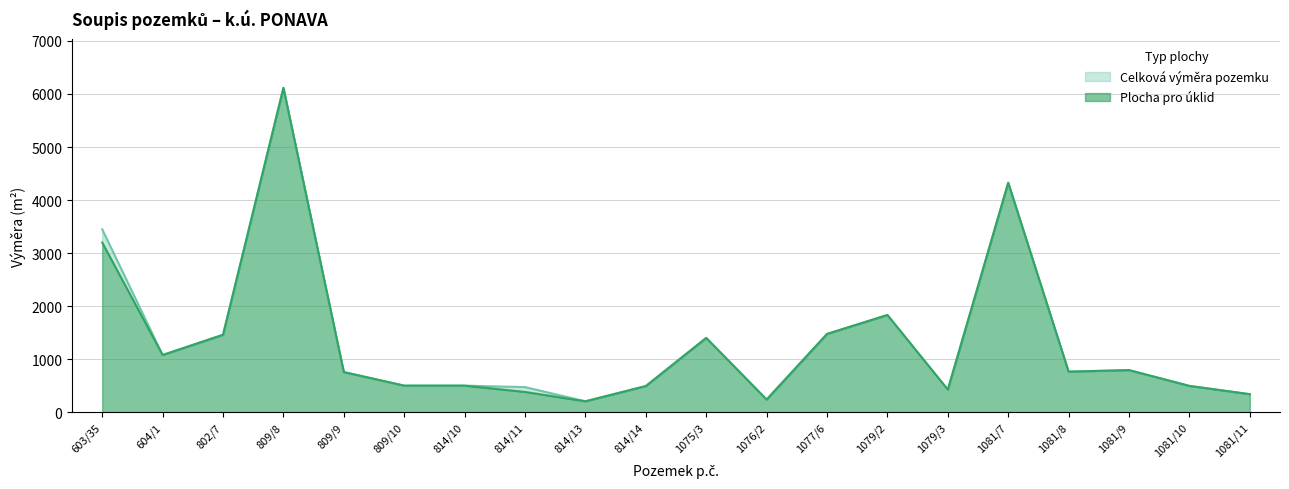

What is the highest value of the Celkova vymera series?

6115